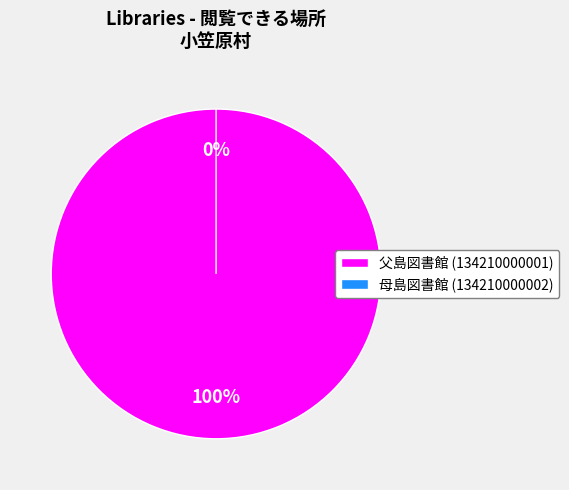

Rank the categories by value from highest to lowest.

134210000001, 134210000002